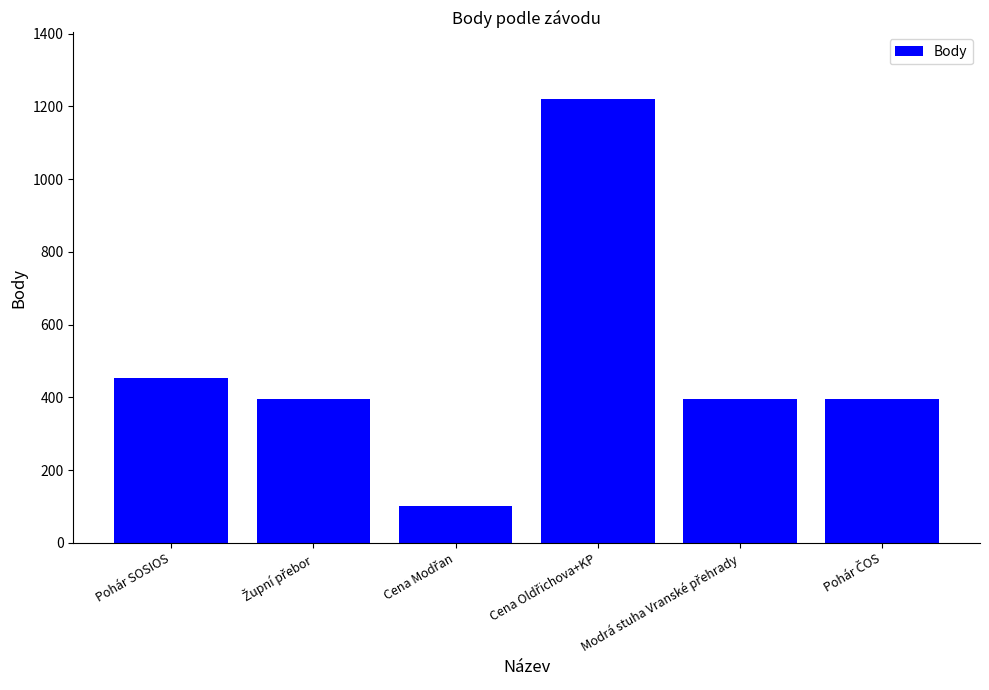

At which label is the value closest to 660?

Pohár SOSIOS